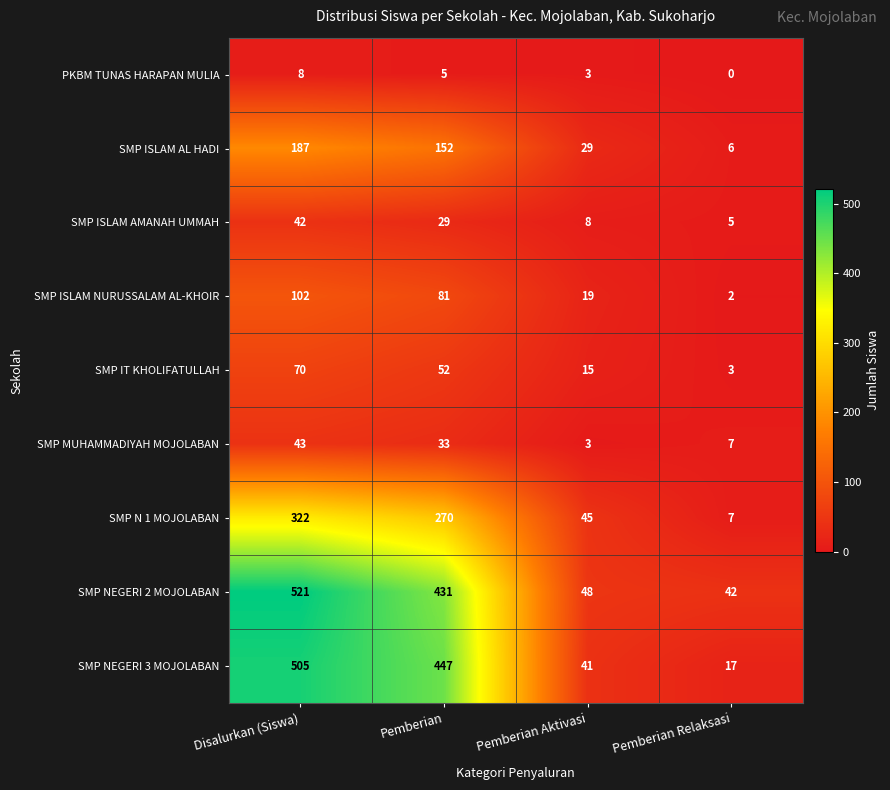

What is the maximum value for SMP ISLAM AL HADI?

187